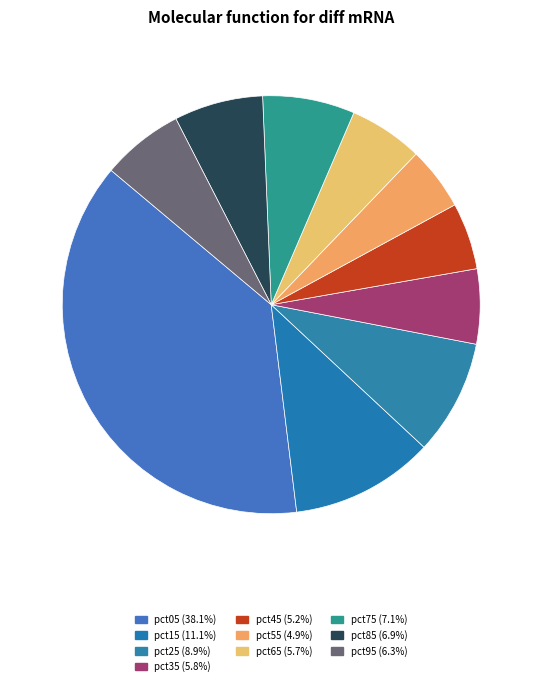

Which slice is the largest?

pct05